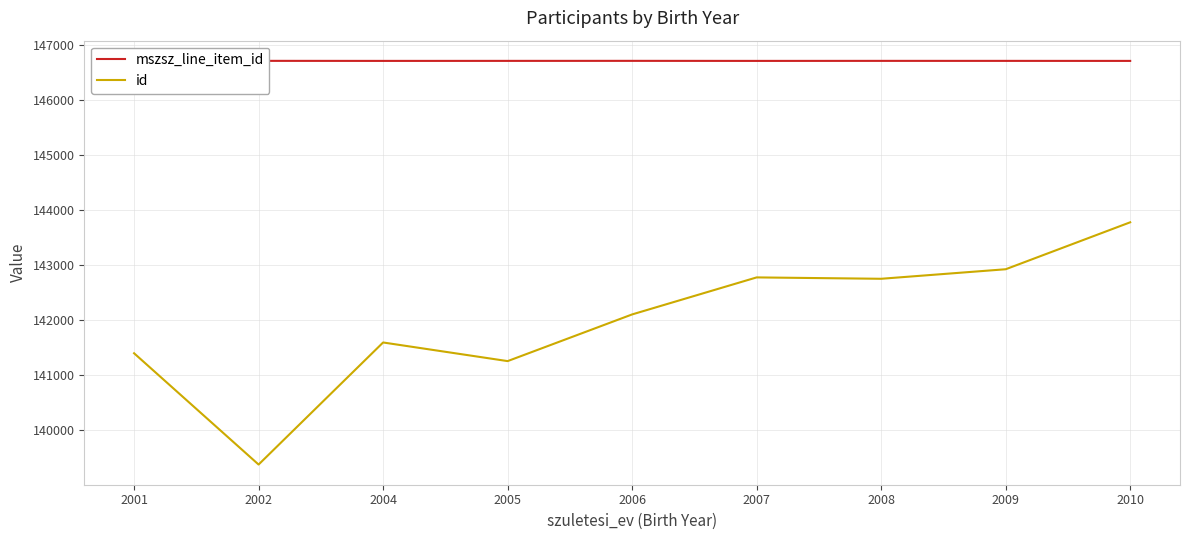

Does the chart display data point markers on the line(s)?

No